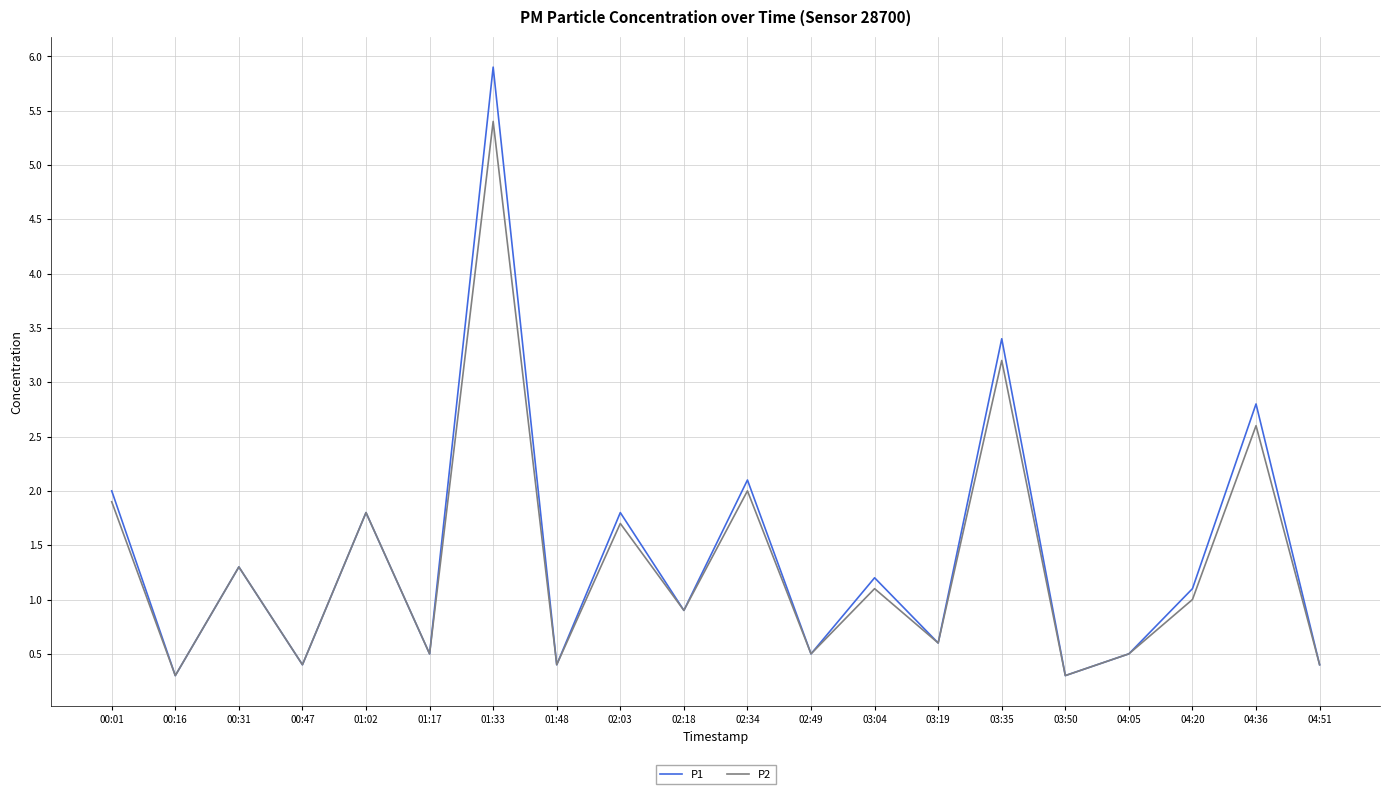

Which category has the highest value in the P2 series?

01:33